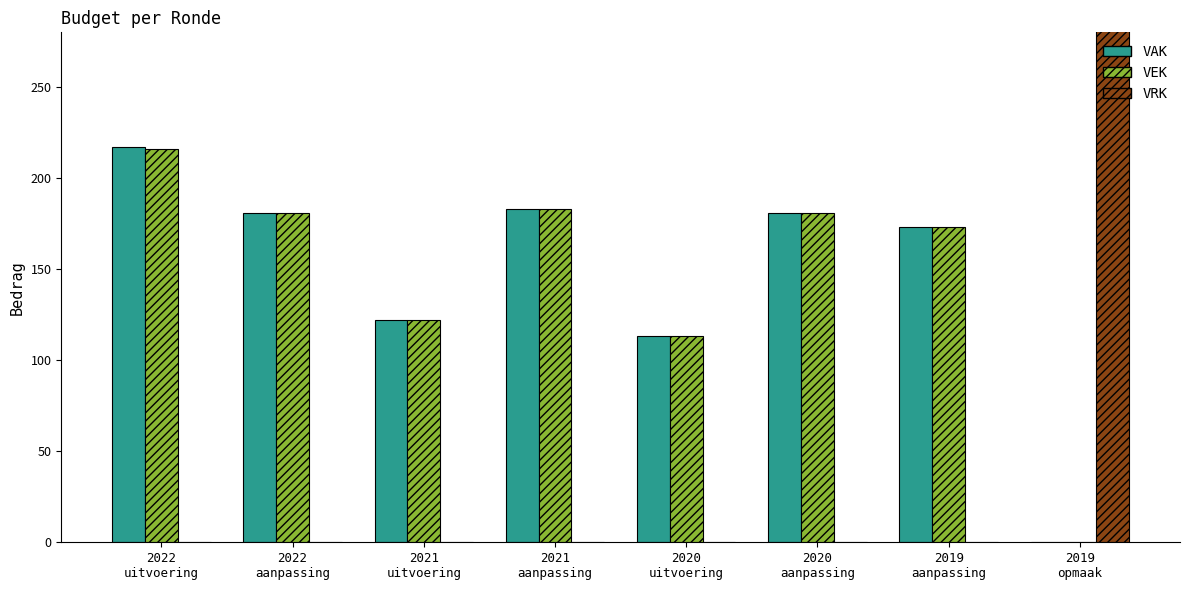

Which series changed the most between 2022
uitvoering and 2019
aanpassing?

VAK